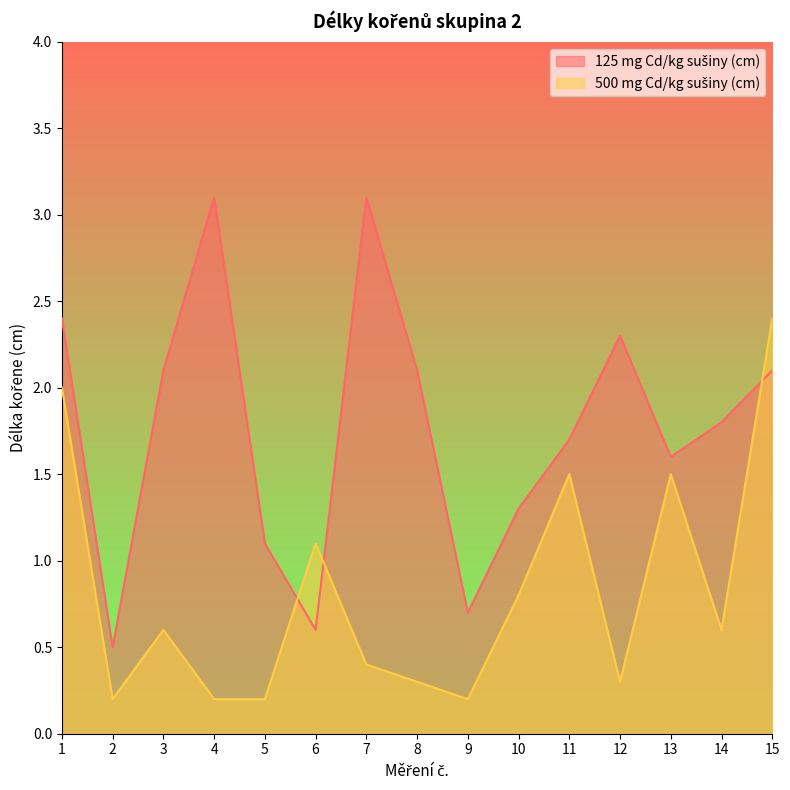

Where do 125 mg Cd/kg sušiny (cm) and 500 mg Cd/kg sušiny (cm) first cross each other?

5 and 6